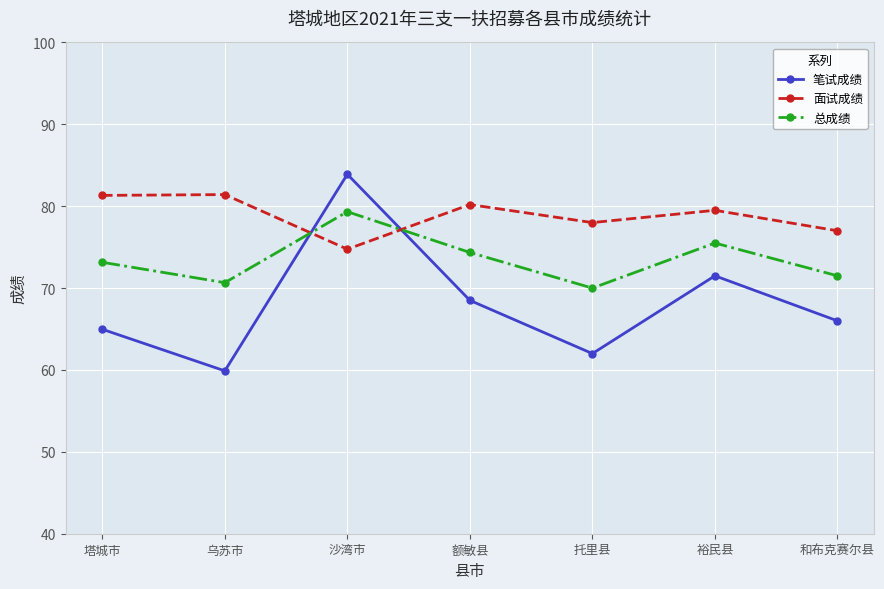

In 面试成绩, how many points are higher than both neighbors (excluding endpoints)?

3